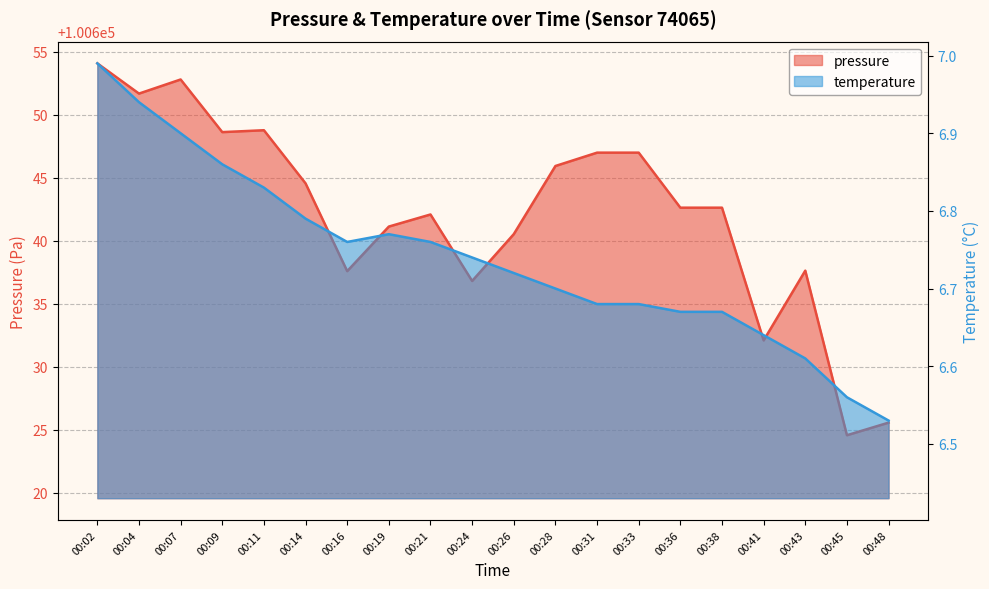

What is the average value of the temperature series?

6.7